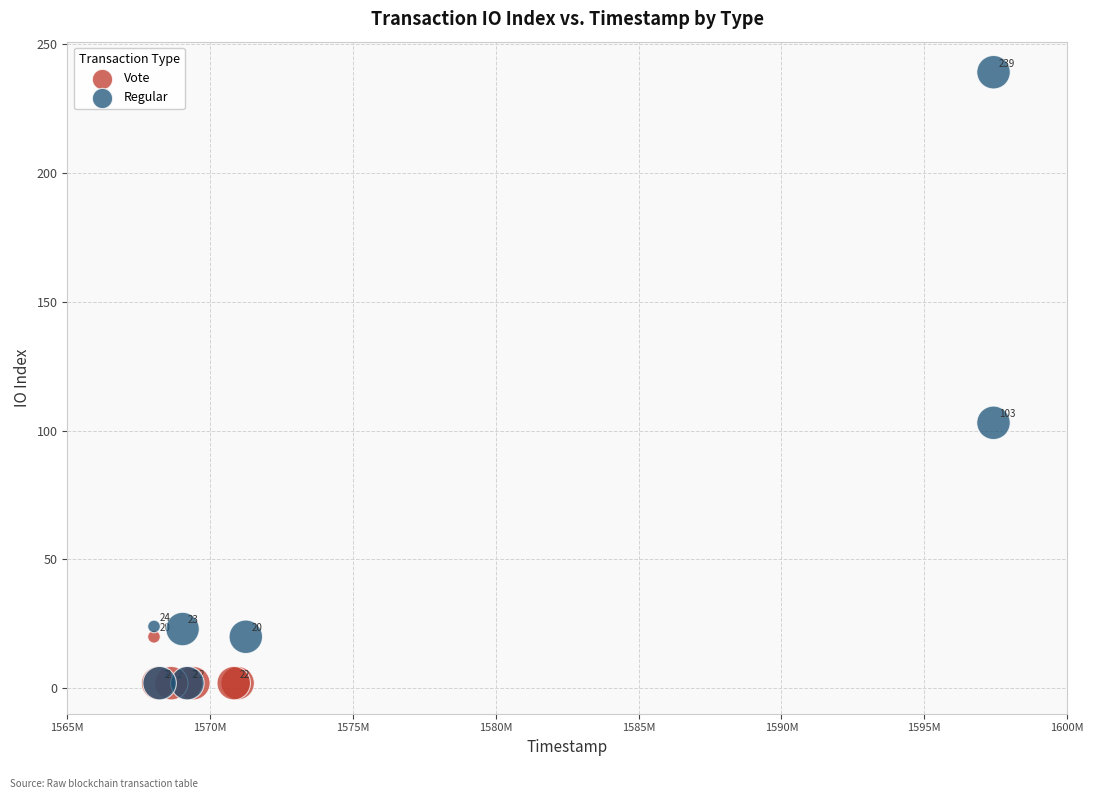

Which series has the widest spread of Y values?

Regular